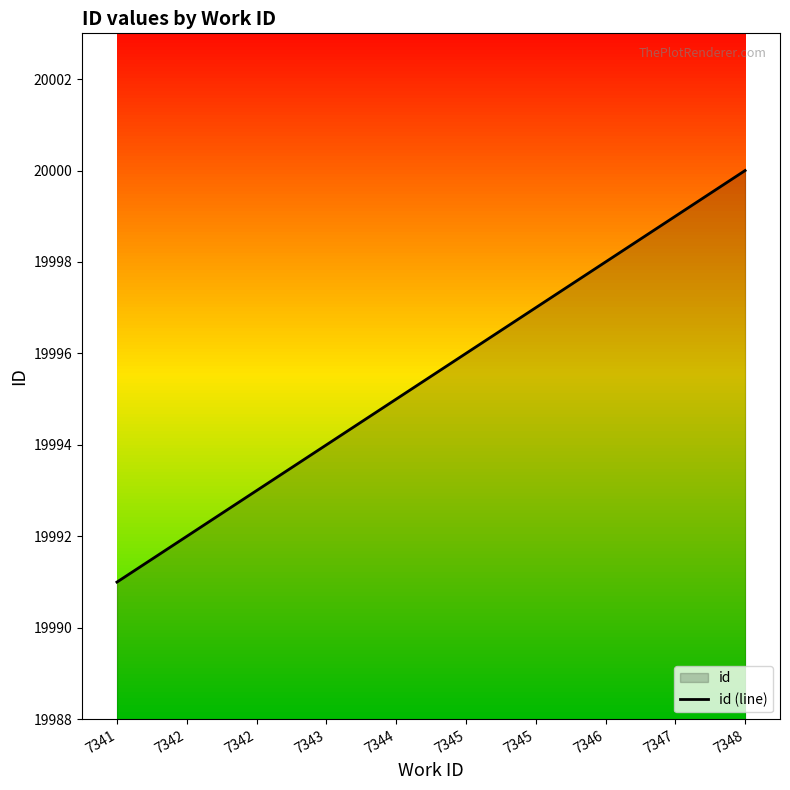

What is the difference between the second highest and second lowest values?

7